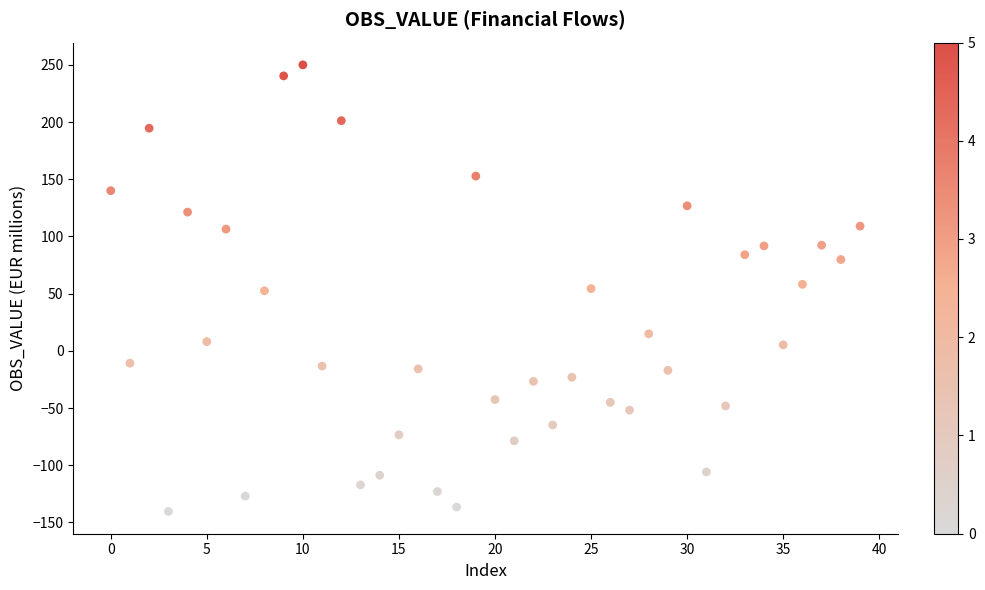

What is the range of Y values (max minus min)?

390.4